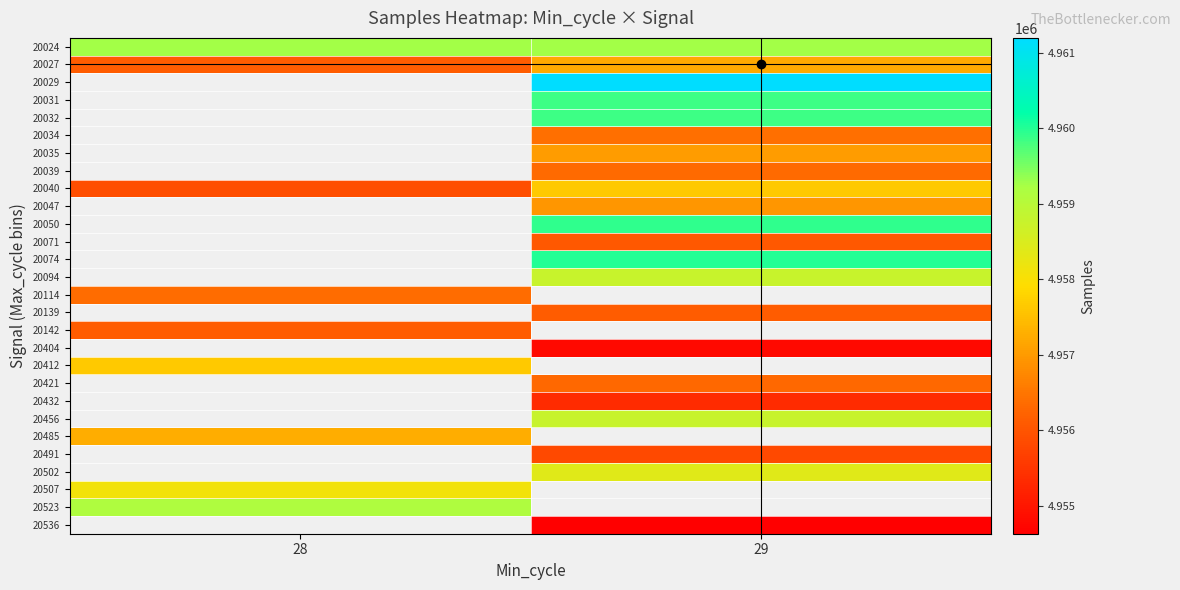

Between 29 and 28, which is larger?

29